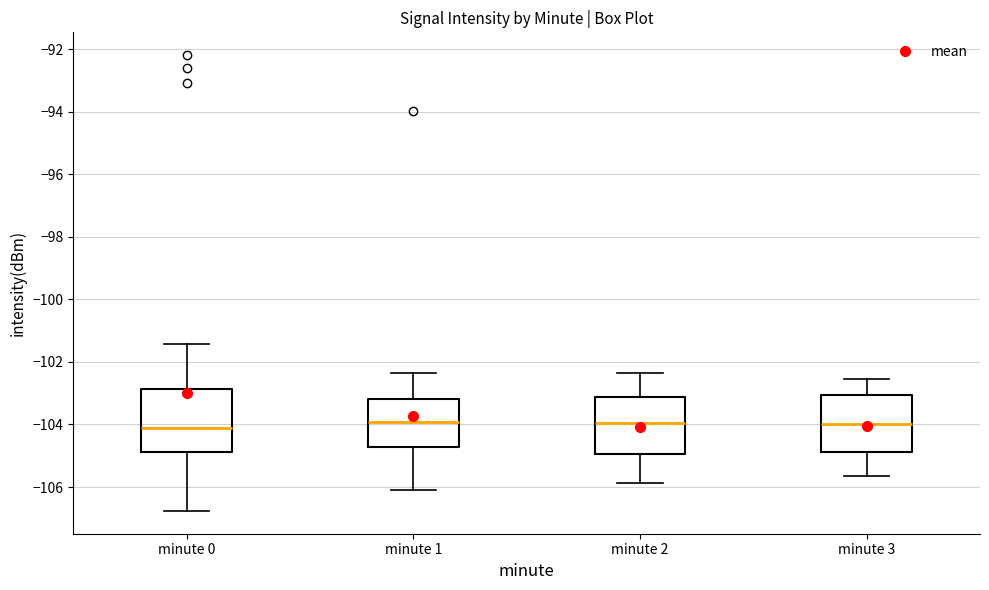

Reading left to right, transcribe this box plot: for each box, give where its median line is, the range the box spans, and where its two whiskers end, as read against the y-axis. The values are not printed on the chart, so give them approximately, as read against the axis.

minute 0: median -104.2, box -104.8 to -102.8, whiskers -106.8 to -101.4
minute 1: median -104.0, box -104.8 to -103.2, whiskers -106.0 to -102.4
minute 2: median -104.0, box -105.0 to -103.2, whiskers -105.8 to -102.4
minute 3: median -104.0, box -104.8 to -103.0, whiskers -105.6 to -102.6